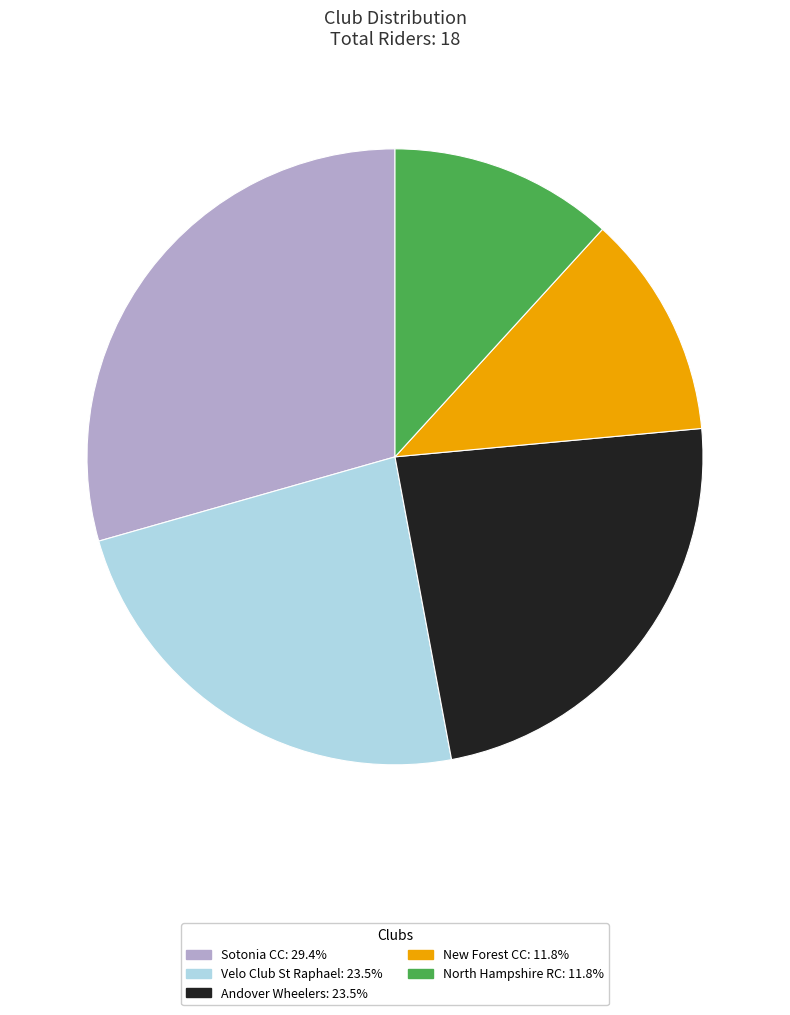

Is there a majority slice in this chart?

No